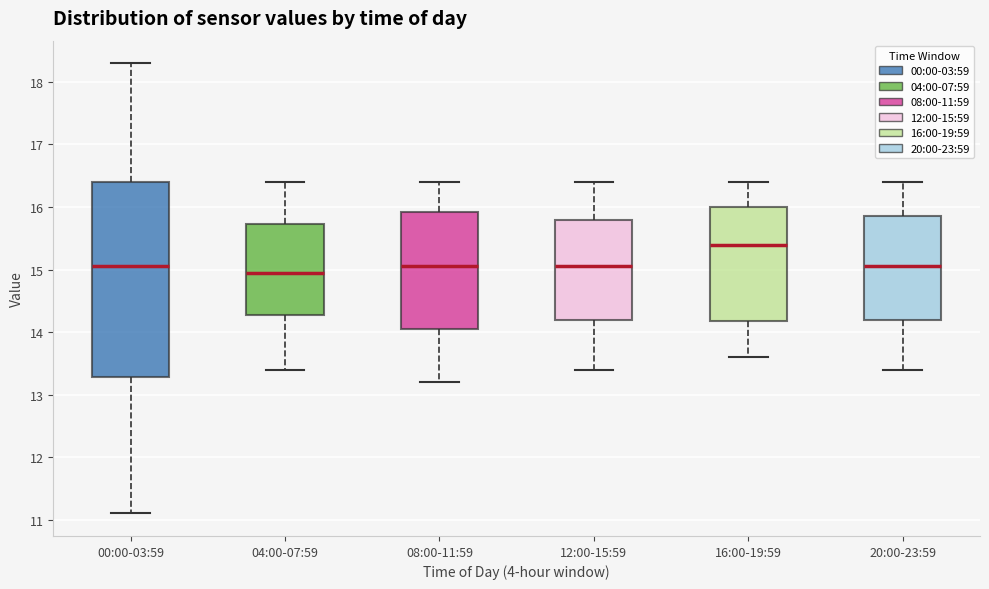

Reading left to right, transcribe this box plot: for each box, give where its median line is, the range the box spans, and where its two whiskers end, as read against the y-axis. The values are not printed on the chart, so give them approximately, as read against the axis.

00:00-03:59: median 15.1, box 13.3 to 16.4, whiskers 11.1 to 18.3
04:00-07:59: median 15.0, box 14.3 to 15.7, whiskers 13.4 to 16.4
08:00-11:59: median 15.1, box 14.1 to 15.9, whiskers 13.2 to 16.4
12:00-15:59: median 15.1, box 14.2 to 15.8, whiskers 13.4 to 16.4
16:00-19:59: median 15.4, box 14.2 to 16.0, whiskers 13.6 to 16.4
20:00-23:59: median 15.1, box 14.2 to 15.9, whiskers 13.4 to 16.4